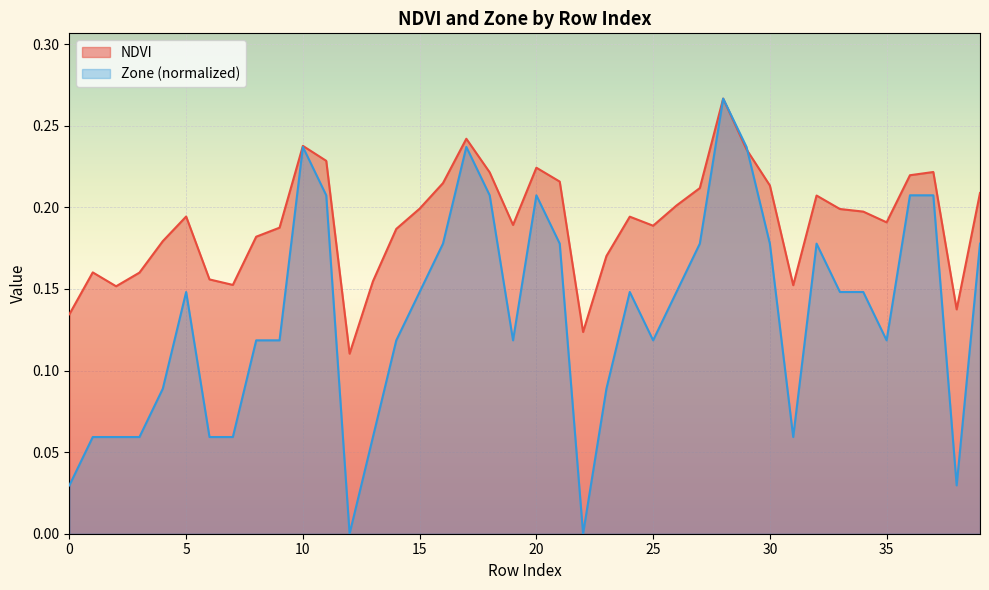

What are all the series names shown in the legend?

NDVI, Zone (normalized)